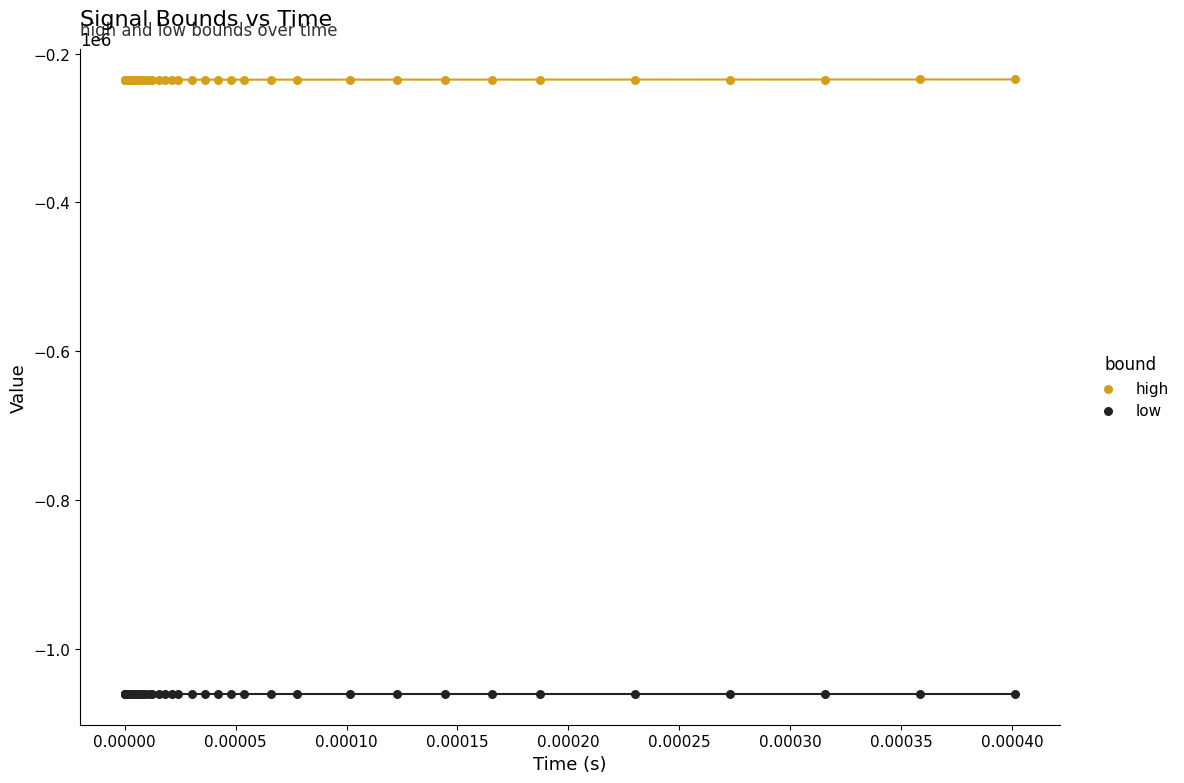

Which series contains the highest Y value?

high